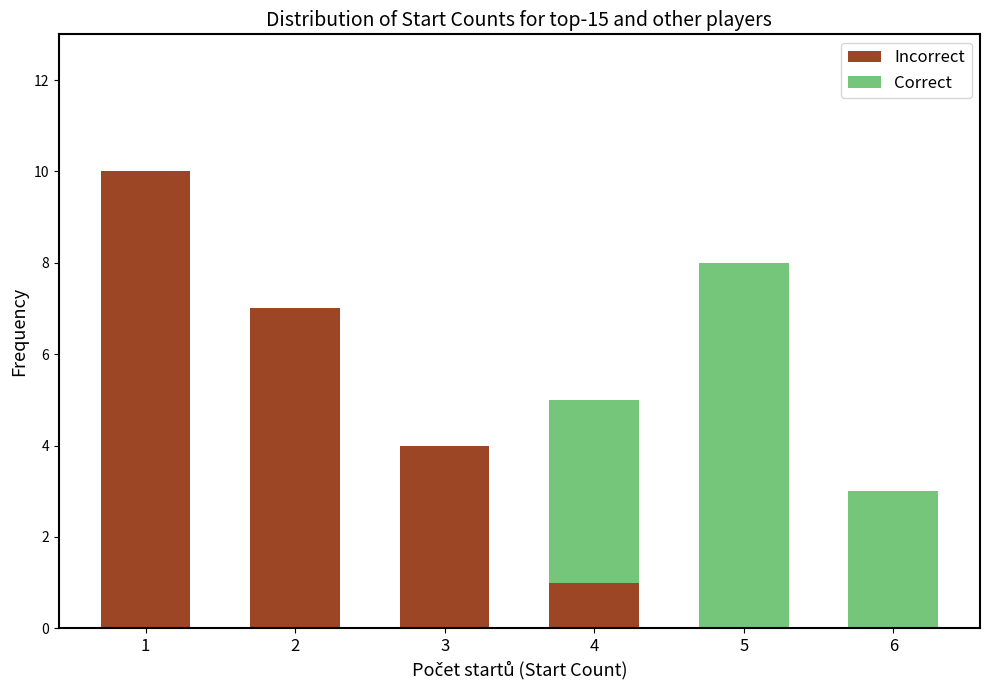

At which label is Incorrect closest to 5?

3